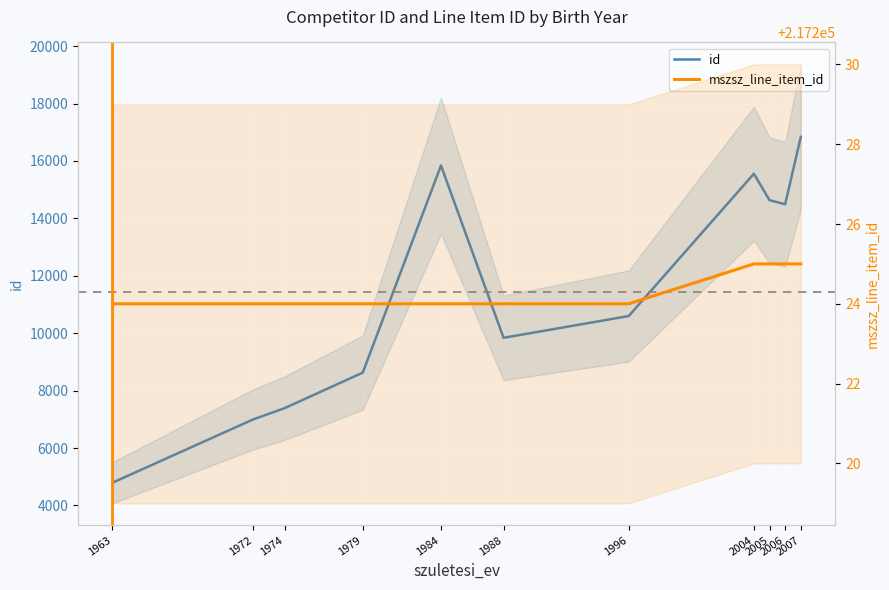

Rank the series by their maximum value, from highest to lowest.

mszsz_line_item_id, id